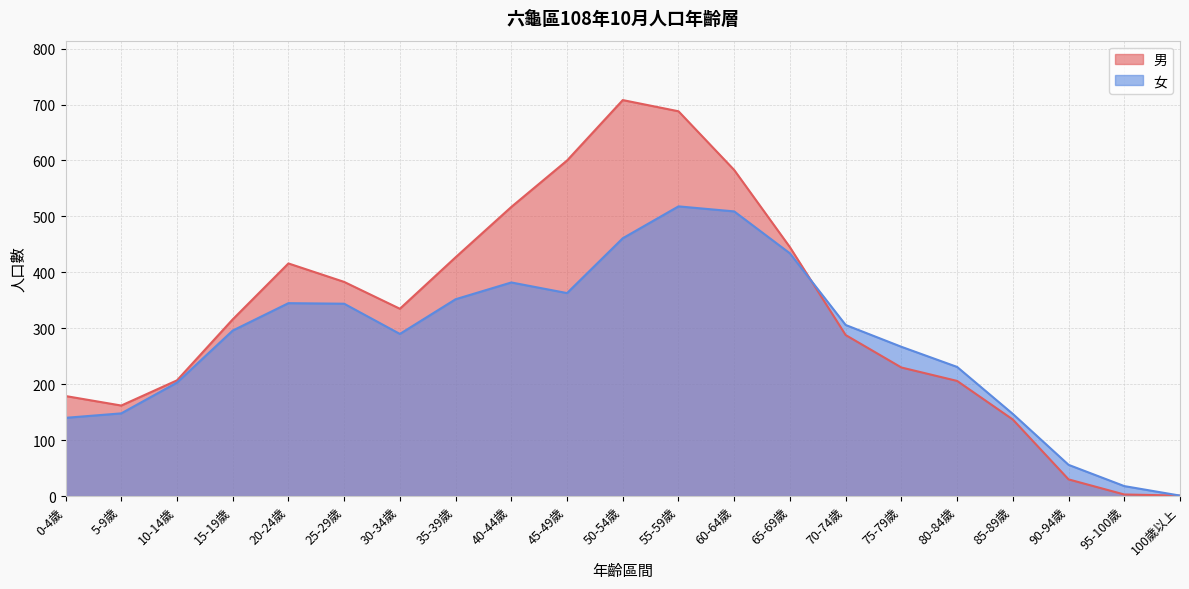

Which series ends up on top after the final intersection of 男 and 女?

女